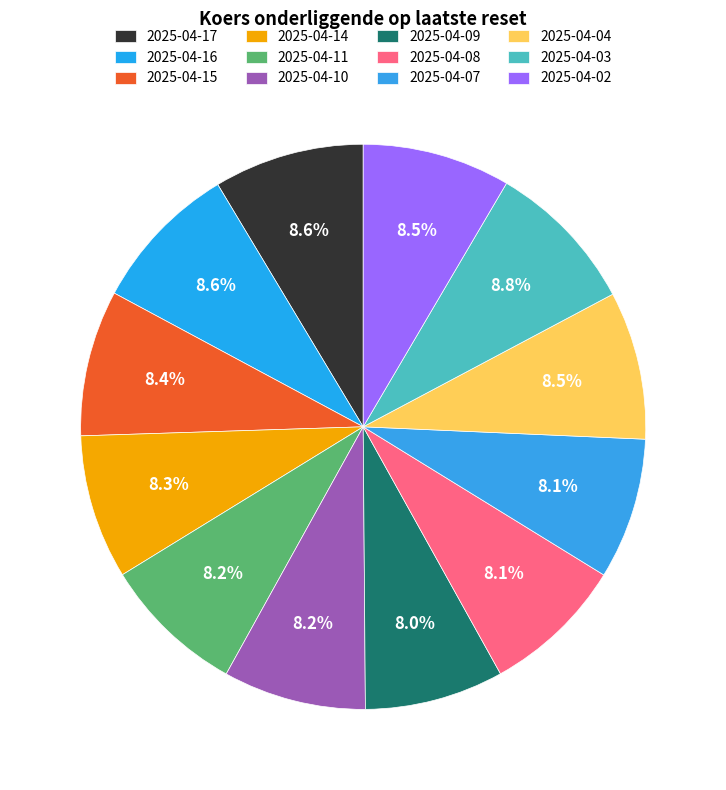

Is the sum of 2025-04-08 and 2025-04-11 greater than half?

No